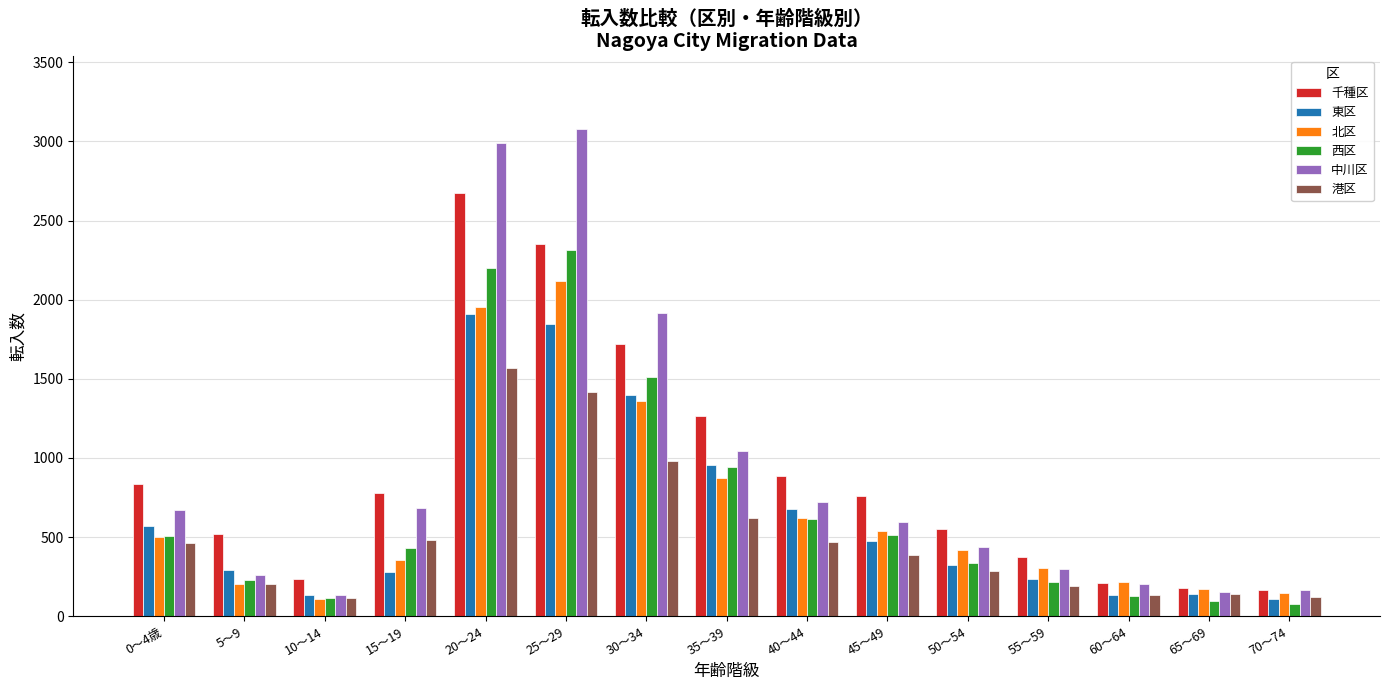

What is the value of the 西区 bar at the 2nd from the left?

230